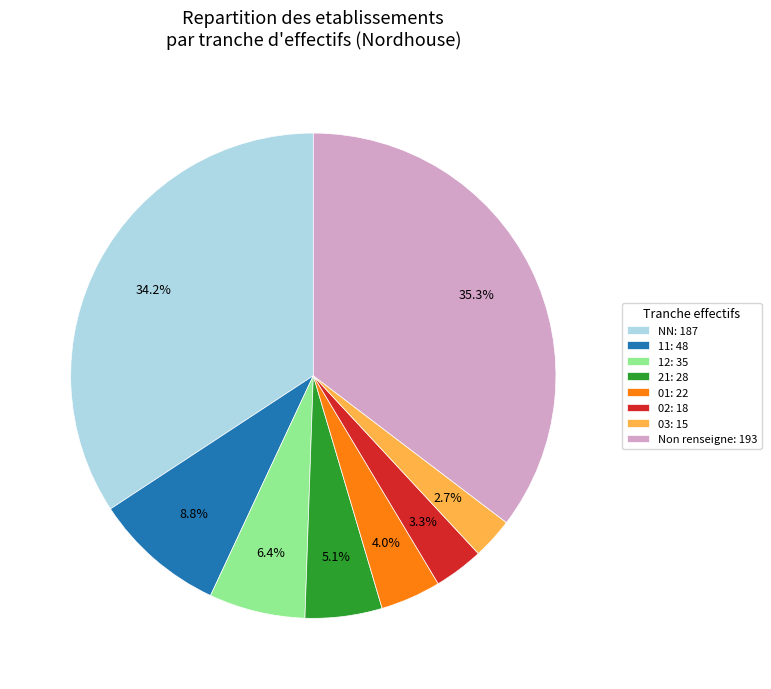

Does any single category account for the majority?

No